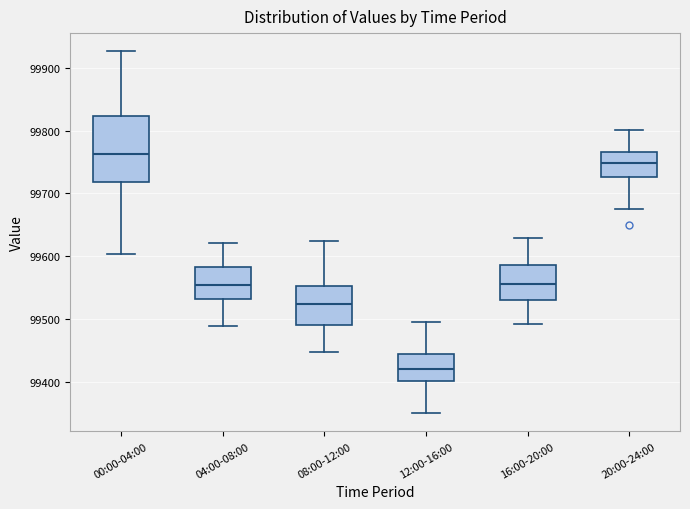

Where does the lower whisker of the box for 16:00-20:00 end on the y-axis? The values are not printed on the chart, so give them approximately, as read against the axis.

99490